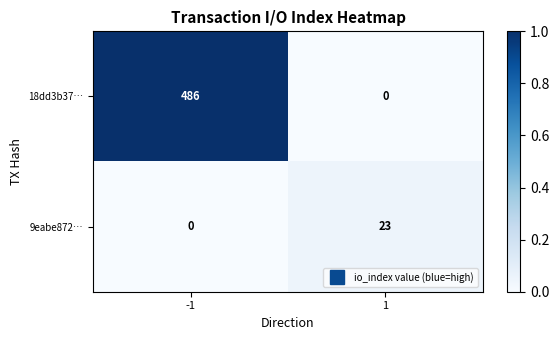

Which series has the largest range (max minus min)?

18dd3b37…